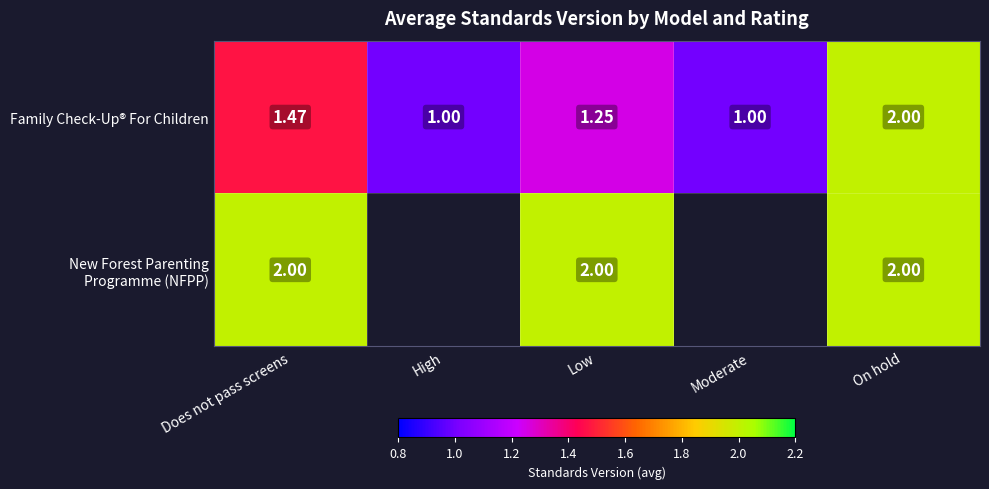

Which category has the lowest value across all series?

High